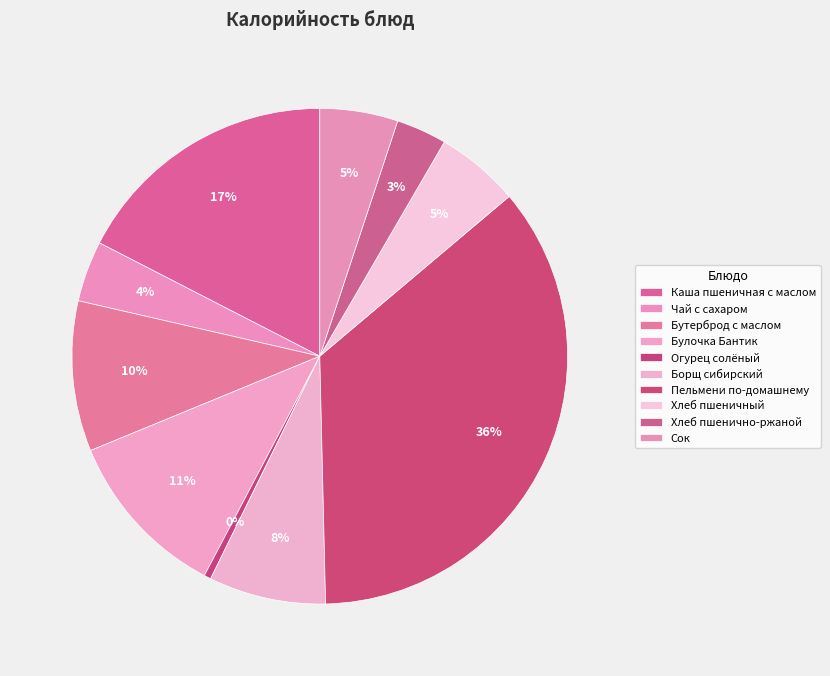

Count the number of slices in the pie.

10